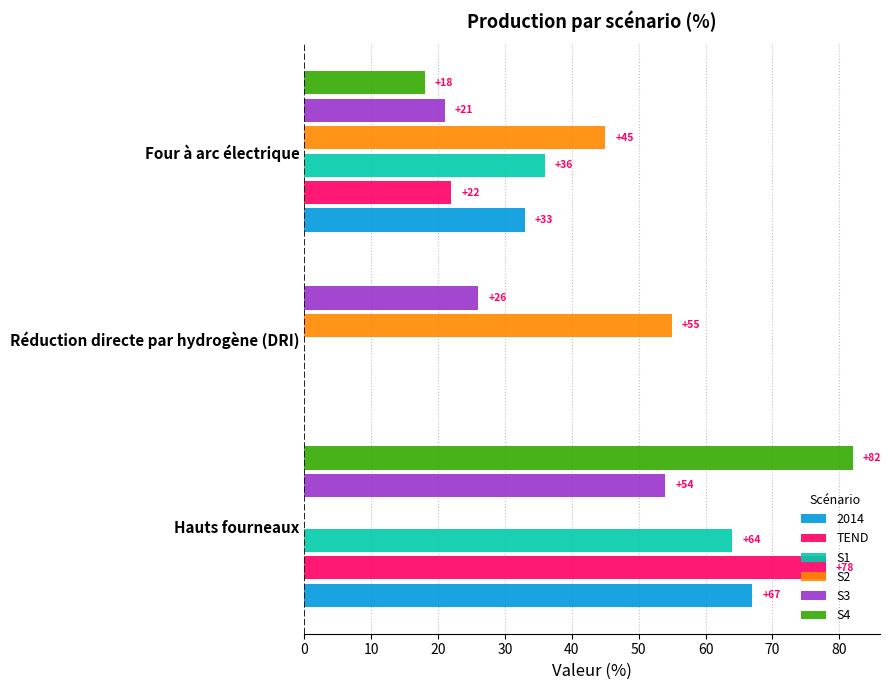

The value of S2 at Four à arc électrique is 45. True or false?

True